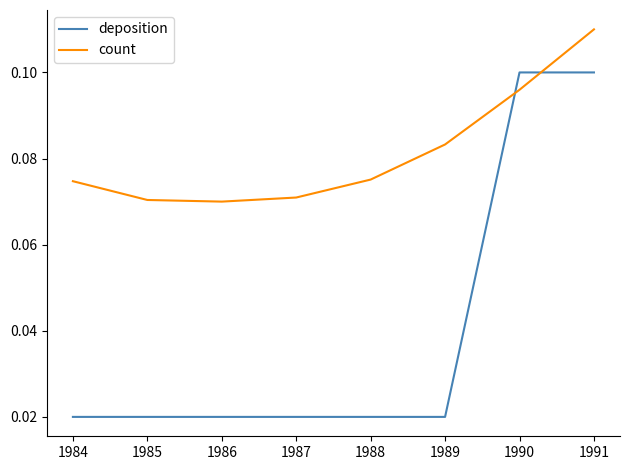

Between 1988 and 1990, which series saw the biggest shift?

deposition